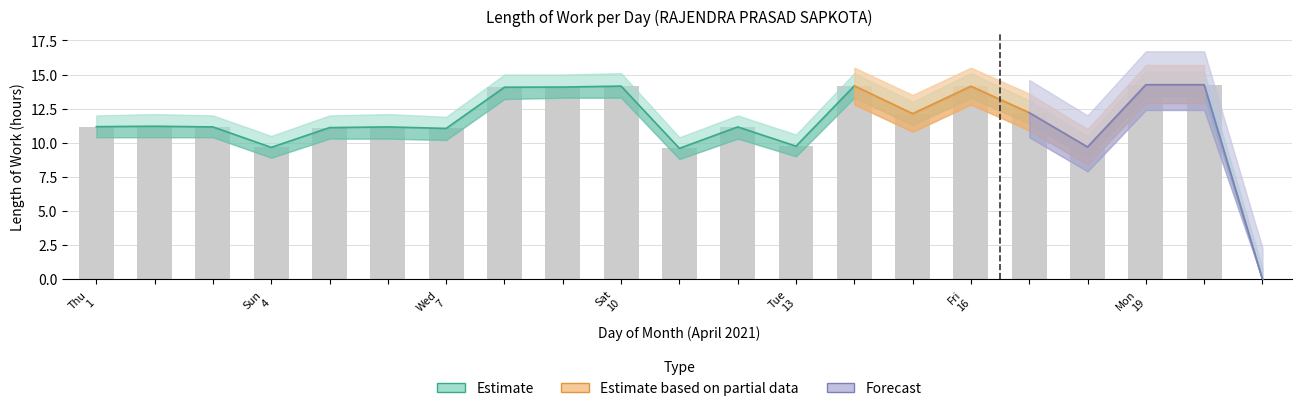

What is the value of the Estimate bar at the 17th from the left?

12.2